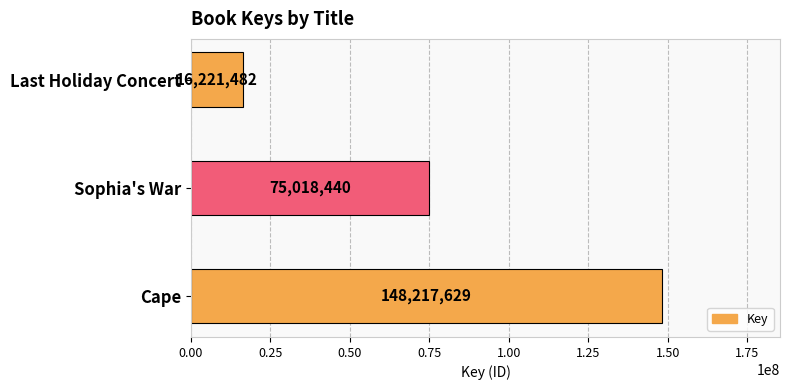

Reading bottom to top, list all the values displayed in this chart.

Cape=148217629	Sophia's War=75018440	Last Holiday Concert=16221482